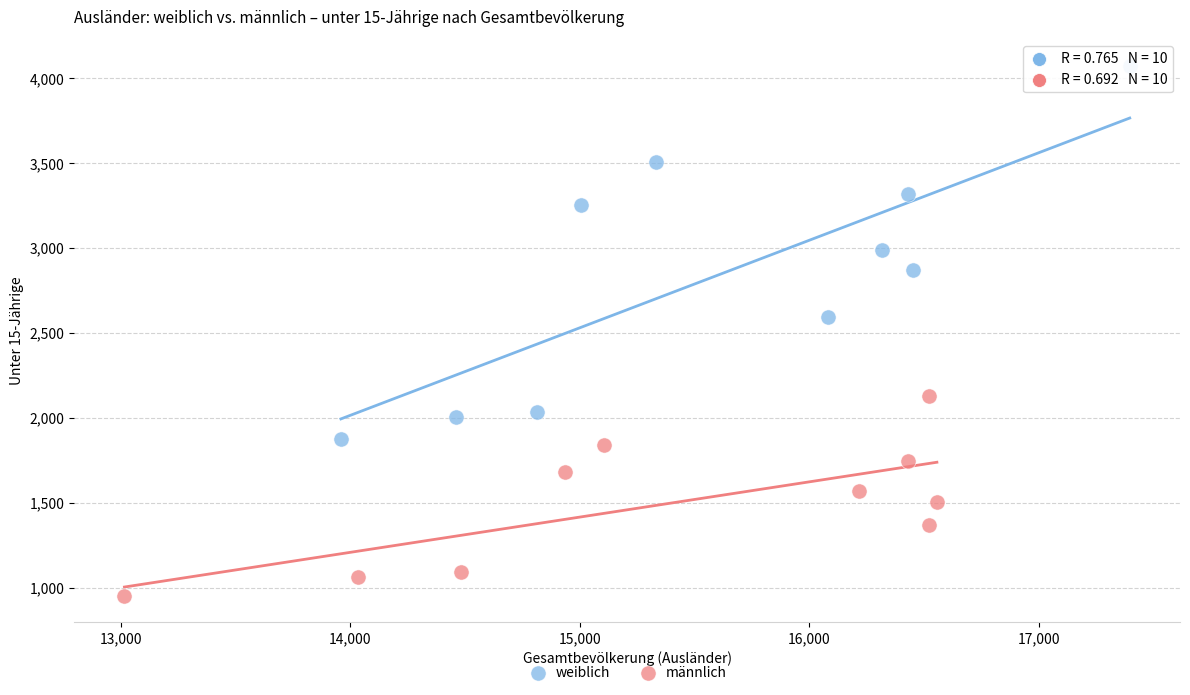

What are all the series names shown in the legend?

weiblich, männlich